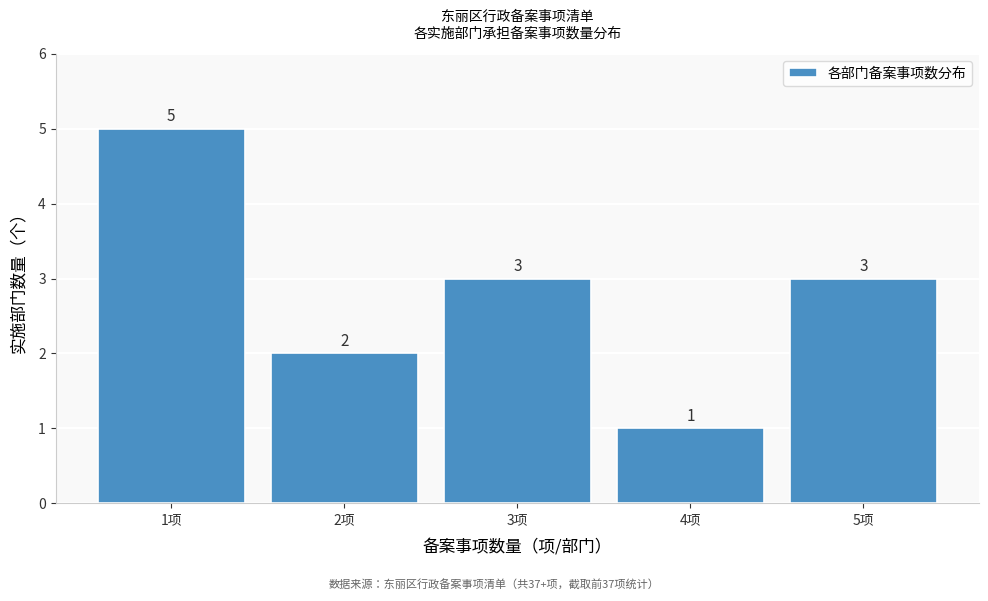

Reading left to right, list all the values displayed in this chart.

1项=5	2项=2	3项=3	4项=1	5项=3